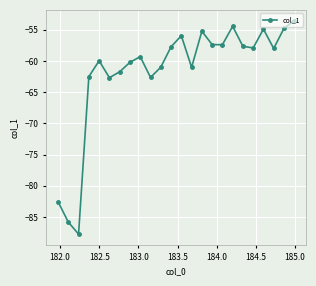

What is the sum of all values?

-1481.9